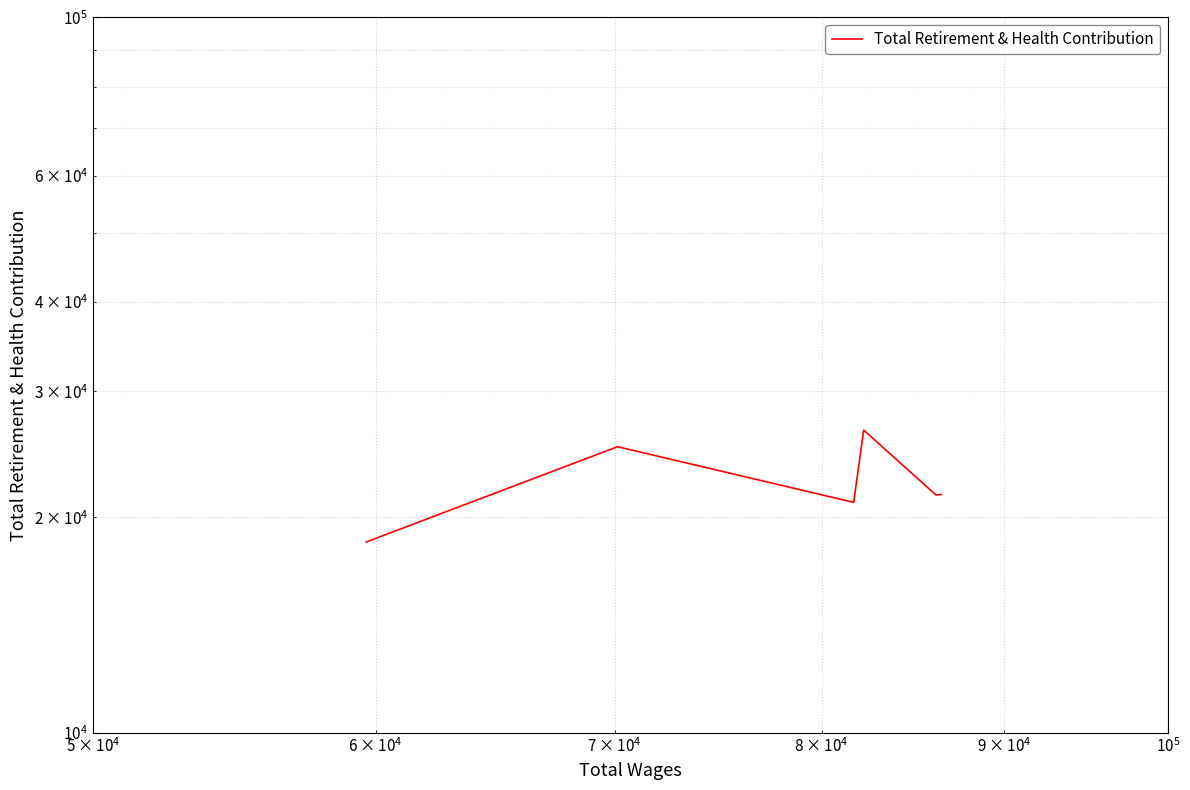

Is it true that the value at 5 is 12818.7?

False